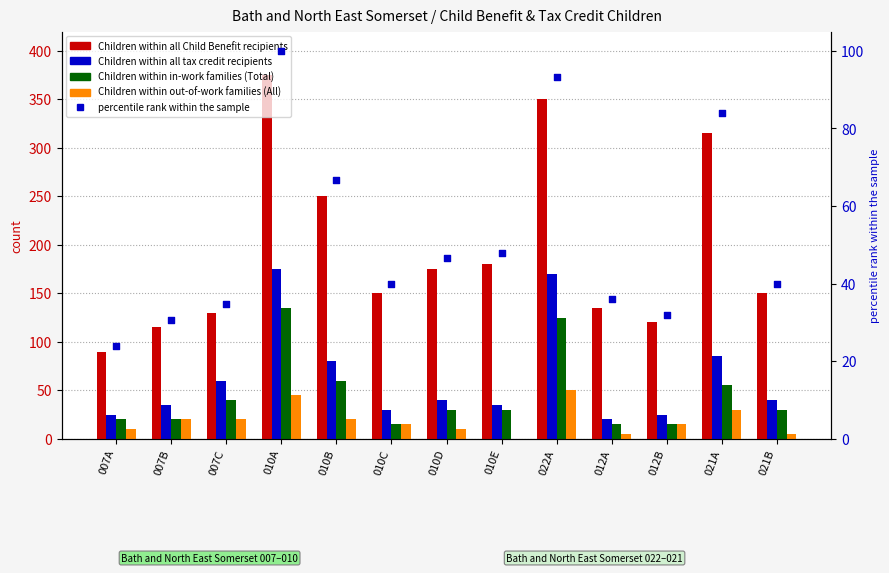

At which category is the sum across all series the highest?

010A